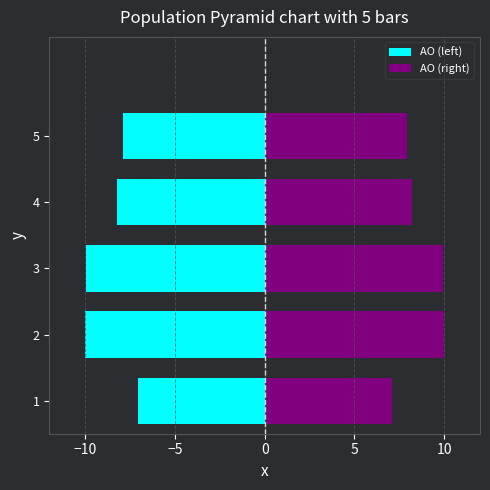

Which series changed the most between 1 and 3?

AO (left)